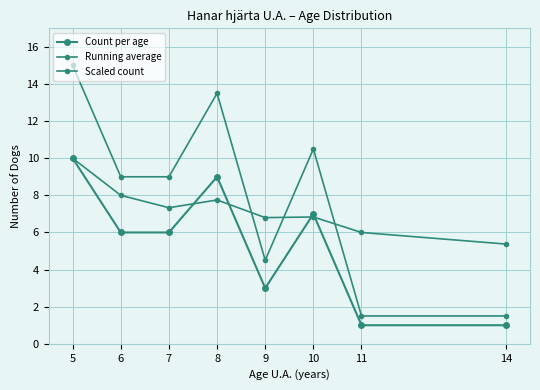

What is the minimum value for Scaled count?

1.5